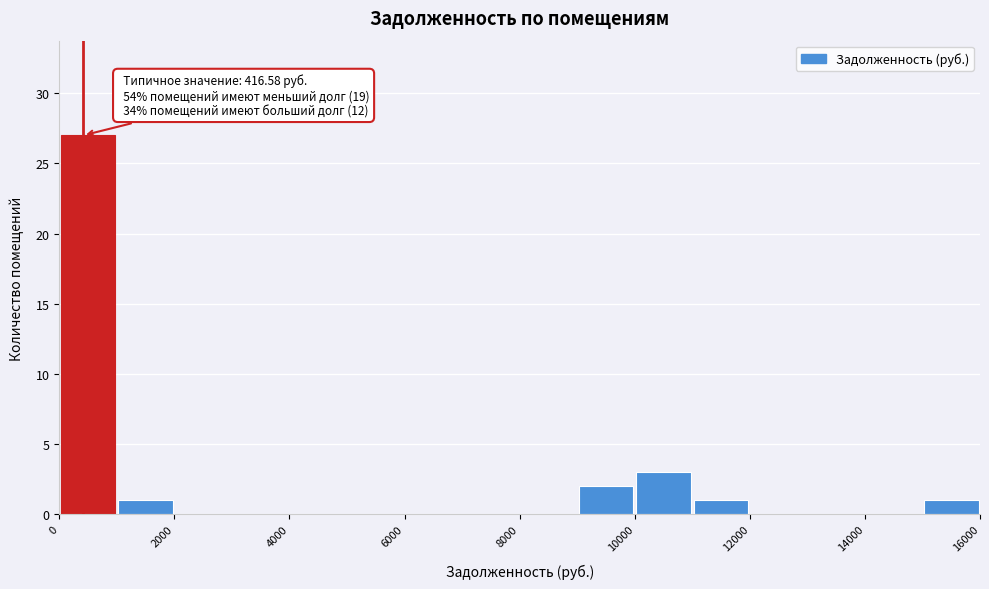

Over which range of the x-axis is the bar tallest?

0 to 1000